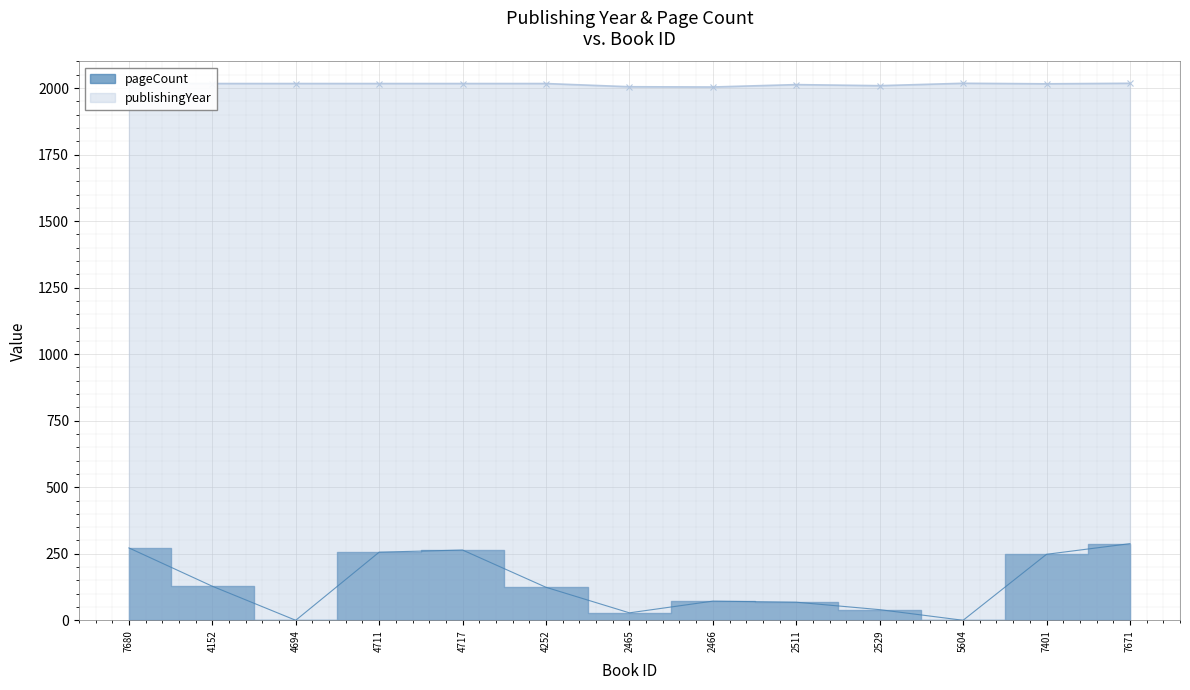

At which label does pageCount first exceed 124?

7680